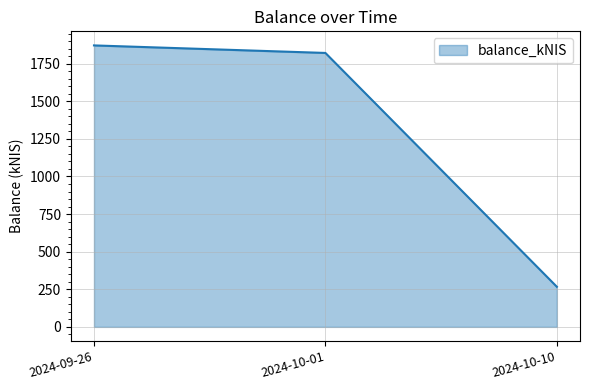

How many values exceed 1821?

2